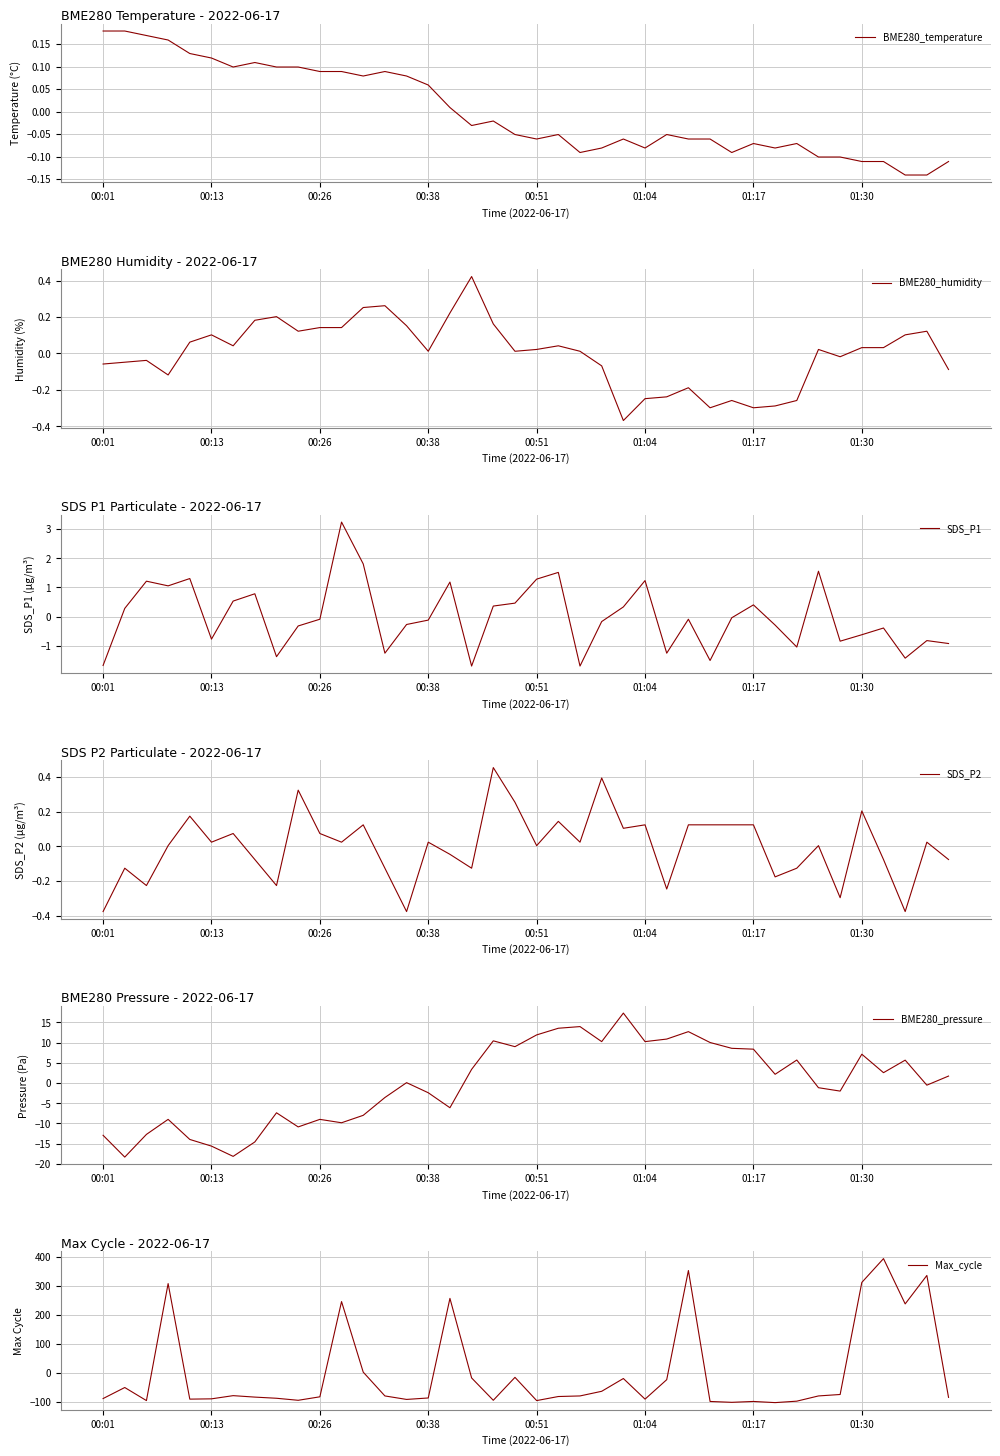

Where does the BME280_temperature series first go above 0?

00:01